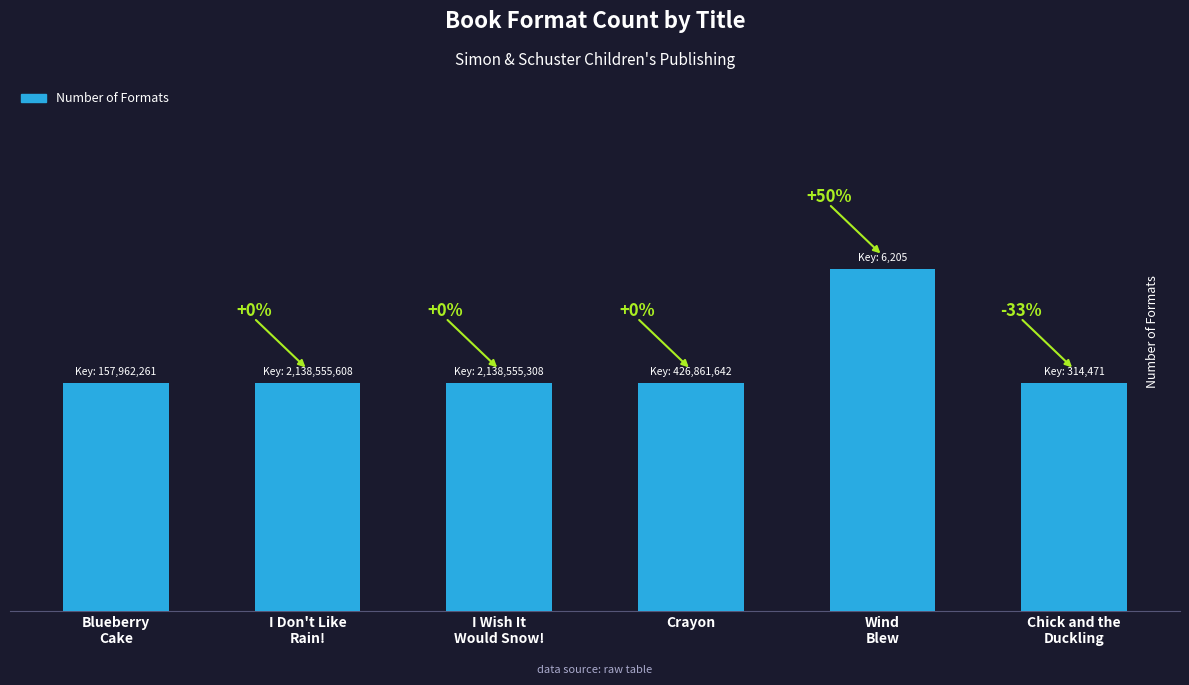

What is the maximum value shown in the chart?

3